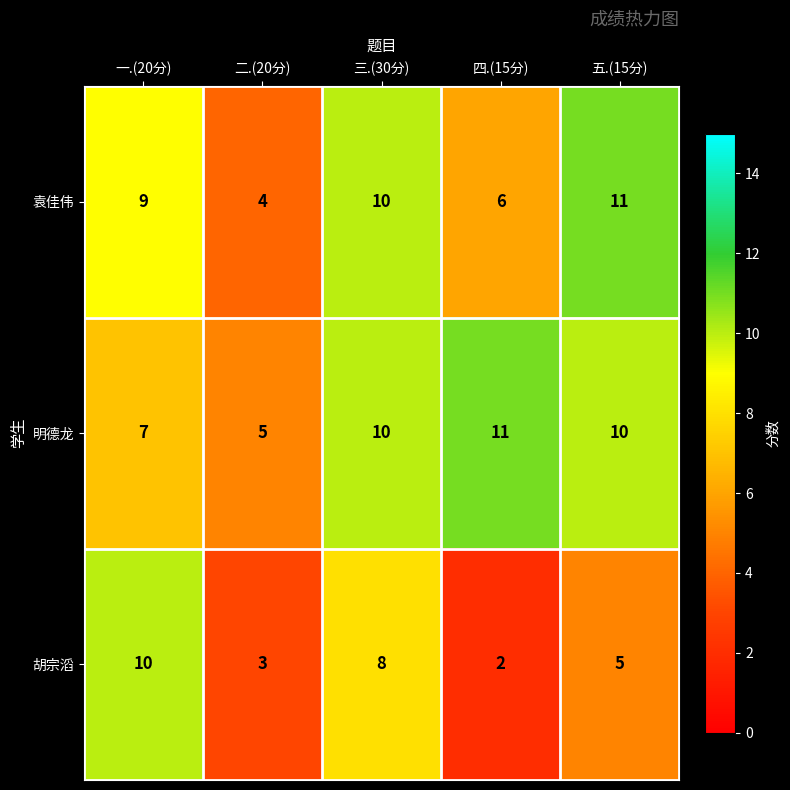

At which category is the sum across all series the highest?

三.(30分)